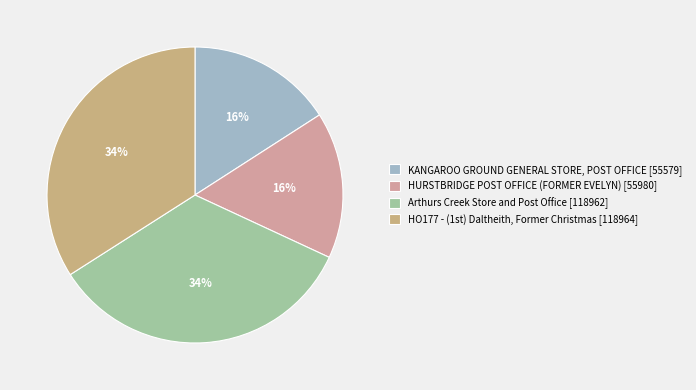

How many slices are in this pie chart?

4